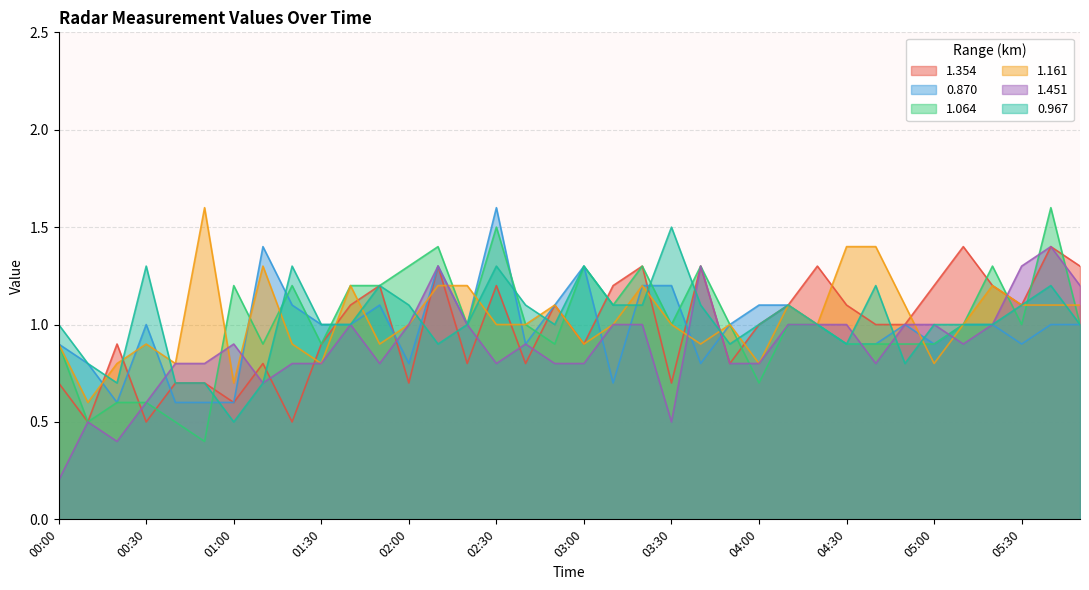

Reading left to right, what are all the values shown in this chart?

1.354: 0.7	0.5	0.9	0.5	0.7	0.7	0.6	0.8	0.5	0.9	1.1	1.2	0.7	1.3	0.8	1.2	0.8	1.1	0.9	1.2	1.3	0.7	1.3	0.8	1.0	1.1	1.3	1.1	1.0	1.0	1.2	1.4	1.2	1.1	1.4	1.3
0.870: 0.9	0.8	0.6	1.0	0.6	0.6	0.6	1.4	1.1	1.0	1.0	1.1	0.8	1.3	1.0	1.6	0.9	1.1	1.3	0.7	1.2	1.2	0.8	1.0	1.1	1.1	1.0	0.9	0.9	1.0	0.9	1.0	1.0	0.9	1.0	1.0
1.064: 0.9	0.5	0.6	0.6	0.5	0.4	1.2	0.9	1.2	0.9	1.2	1.2	1.3	1.4	1.0	1.5	1.0	0.9	1.3	1.1	1.3	1.0	1.3	1.0	0.7	1.0	1.0	0.9	0.9	0.9	0.9	1.0	1.3	1.0	1.6	1.0
1.161: 0.9	0.6	0.8	0.9	0.8	1.6	0.7	1.3	0.9	0.8	1.2	0.9	1.0	1.2	1.2	1.0	1.0	1.1	0.9	1.0	1.2	1.0	0.9	1.0	0.8	1.1	1.0	1.4	1.4	1.1	0.8	1.0	1.2	1.1	1.1	1.1
1.451: 0.2	0.5	0.4	0.6	0.8	0.8	0.9	0.7	0.8	0.8	1.0	0.8	1.0	1.3	1.0	0.8	0.9	0.8	0.8	1.0	1.0	0.5	1.3	0.8	0.8	1.0	1.0	1.0	0.8	1.0	1.0	0.9	1.0	1.3	1.4	1.2
0.967: 1.0	0.8	0.7	1.3	0.7	0.7	0.5	0.7	1.3	1.0	1.0	1.2	1.1	0.9	1.0	1.3	1.1	1.0	1.3	1.1	1.1	1.5	1.1	0.9	1.0	1.1	1.0	0.9	1.2	0.8	1.0	1.0	1.0	1.1	1.2	1.0